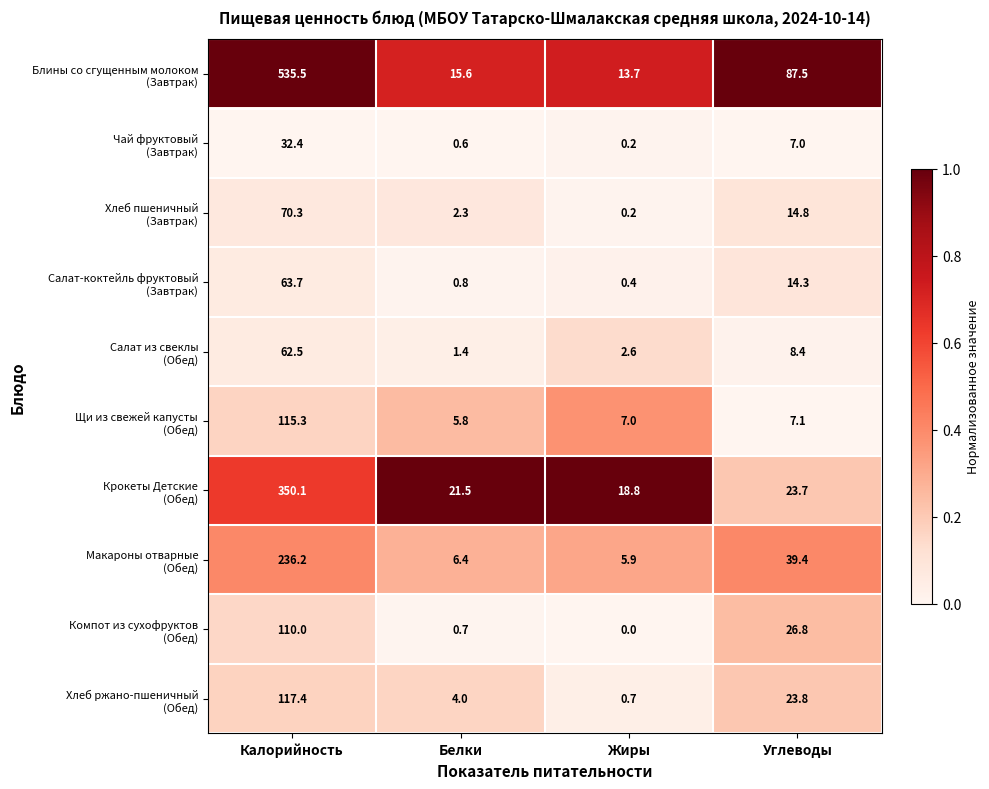

What is the total value across all series at Калорийность?

1693.4